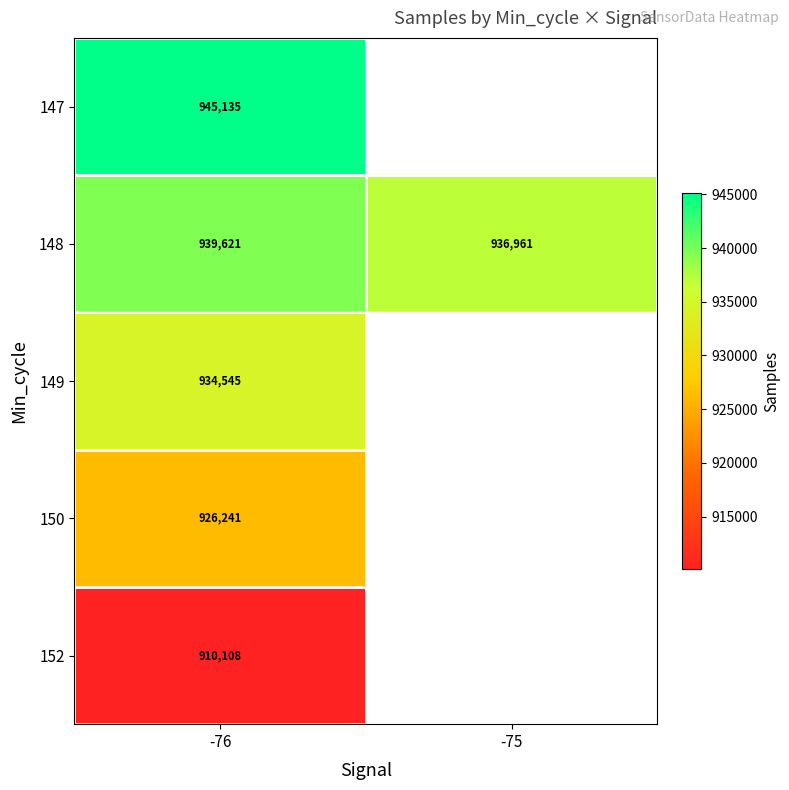

List the labels in order of 148 value, smallest first.

-75, -76